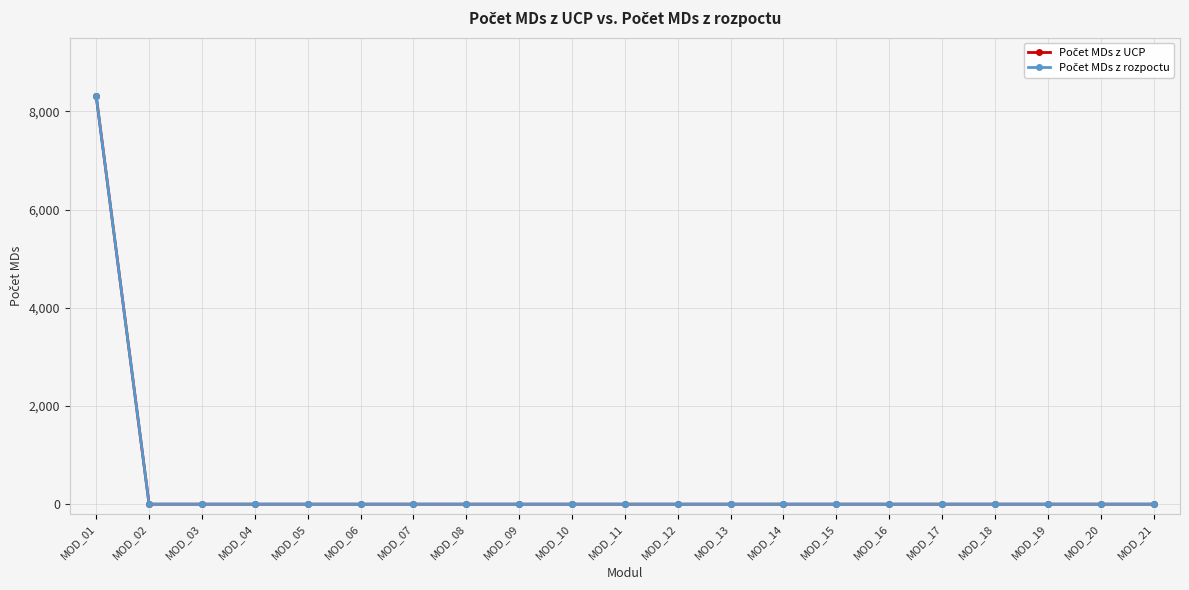

Is this an area chart (filled region under the line)?

No